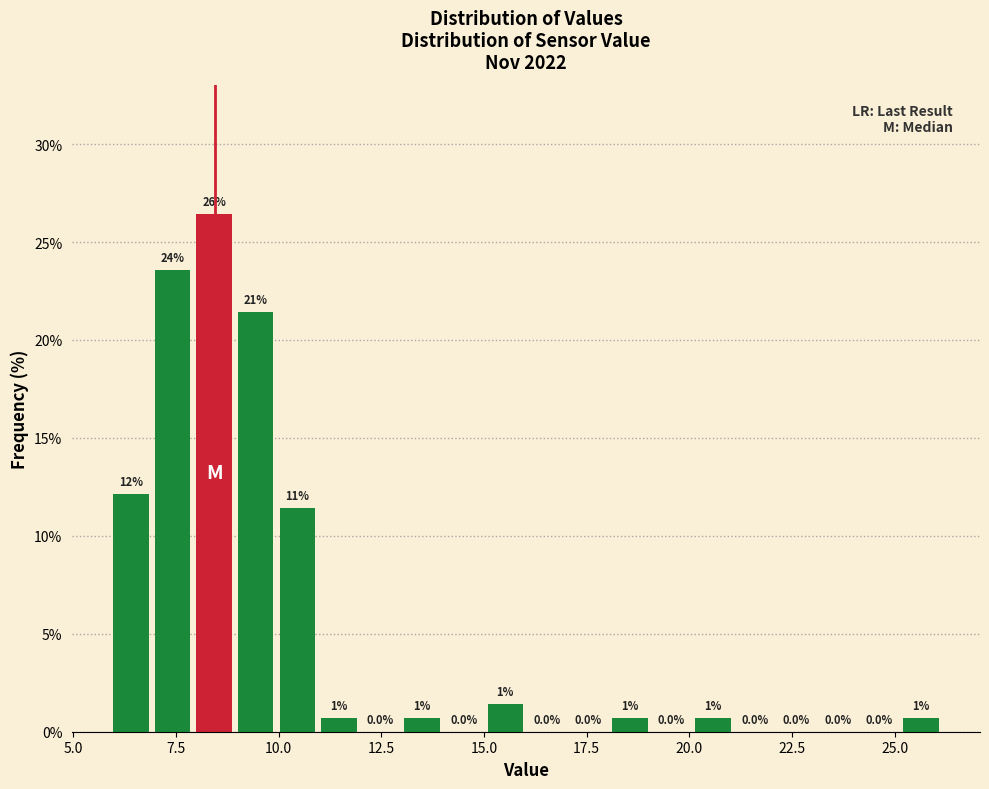

Read against the x-axis, roughly where is the centre of the tallest bar?

8.5